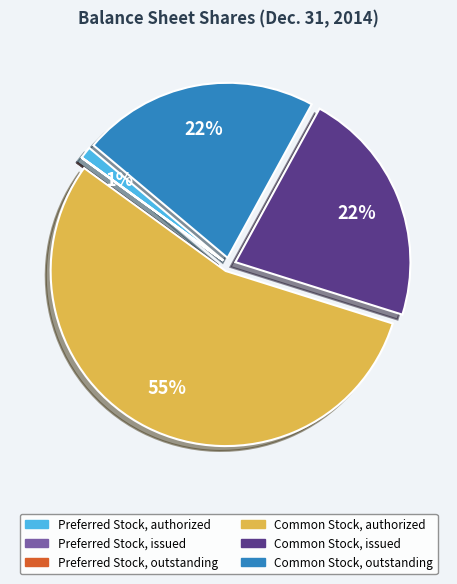

To the nearest percent, what is the difference between the largest and smallest slice percentages?

55%